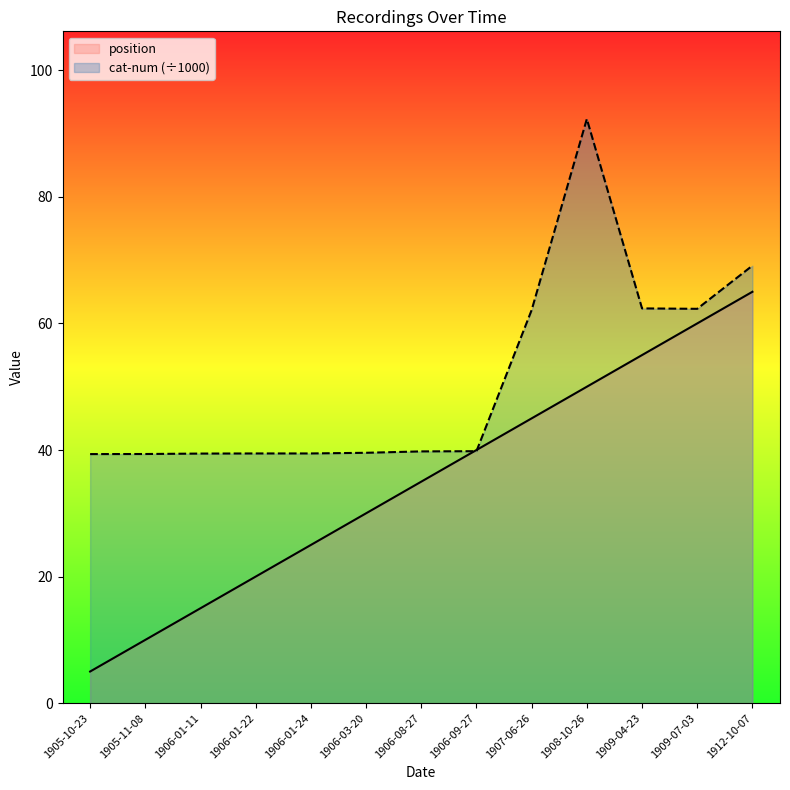

List the labels in order of cat-num (÷1000) value, smallest first.

1905-10-23, 1905-11-08, 1906-01-11, 1906-01-22, 1906-01-24, 1906-03-20, 1906-08-27, 1906-09-27, 1907-06-26, 1909-07-03, 1909-04-23, 1912-10-07, 1908-10-26